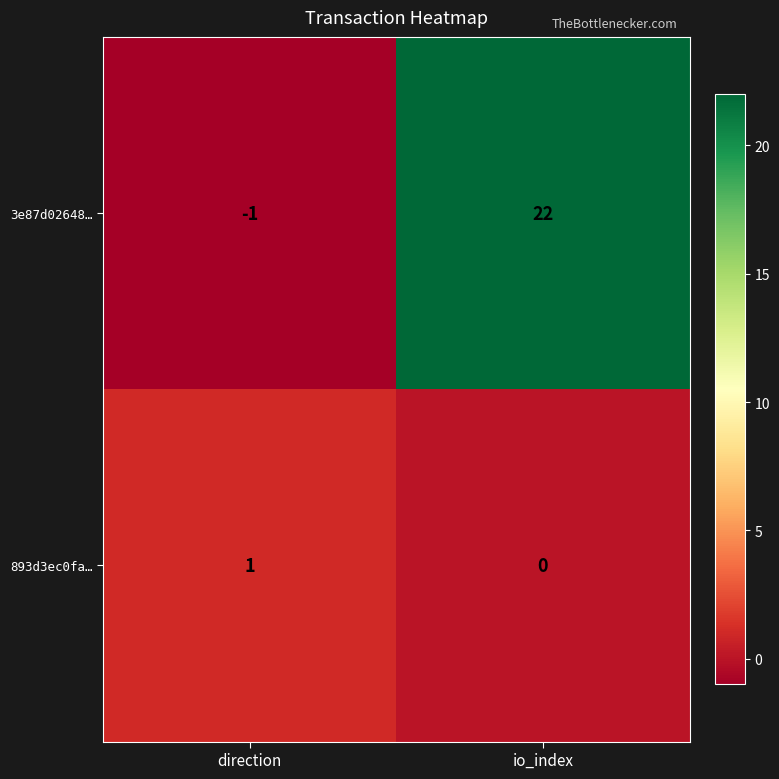

Which series has the largest total across all categories?

3e87d02648…